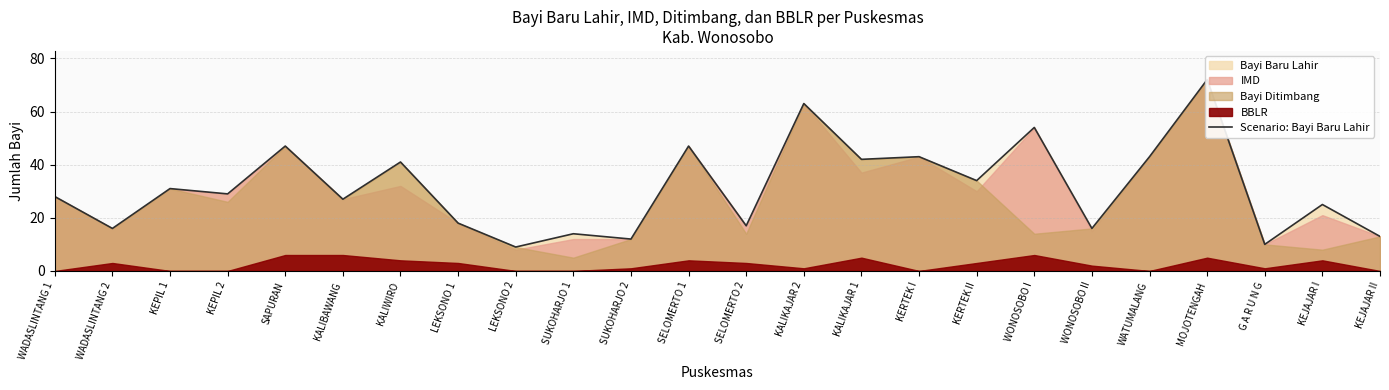

What is the sum of all values?

751